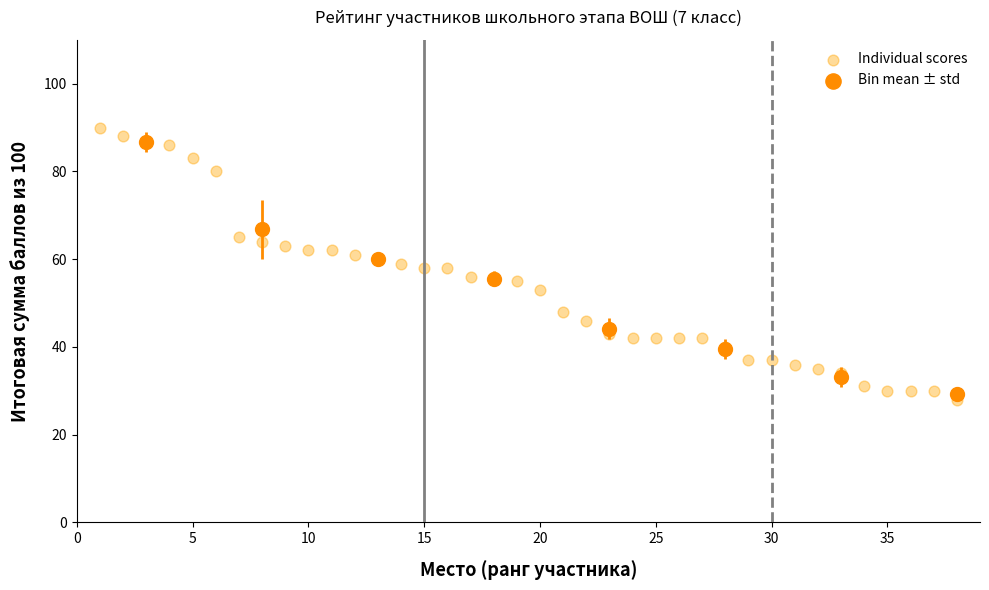

What is the range of Y values (max minus min)?

62